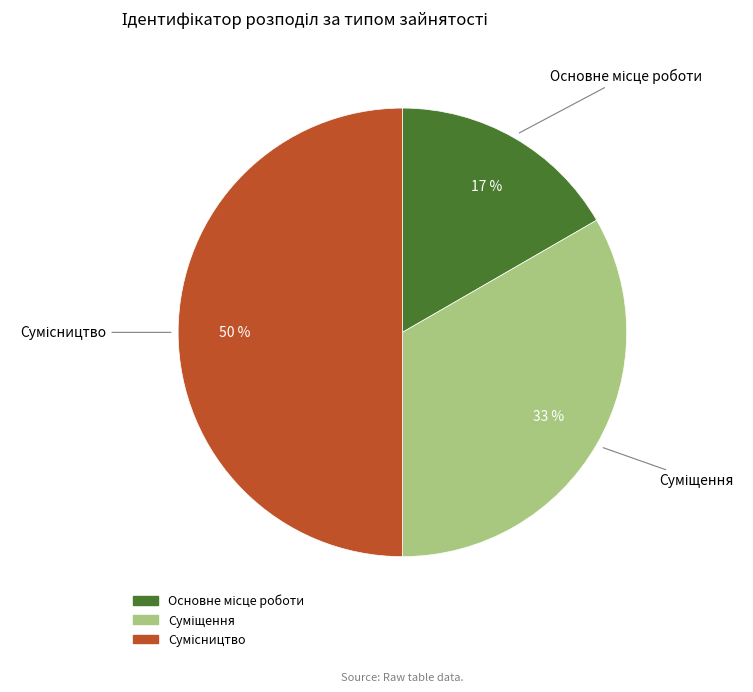

To the nearest percent, what is the average slice percentage?

33%